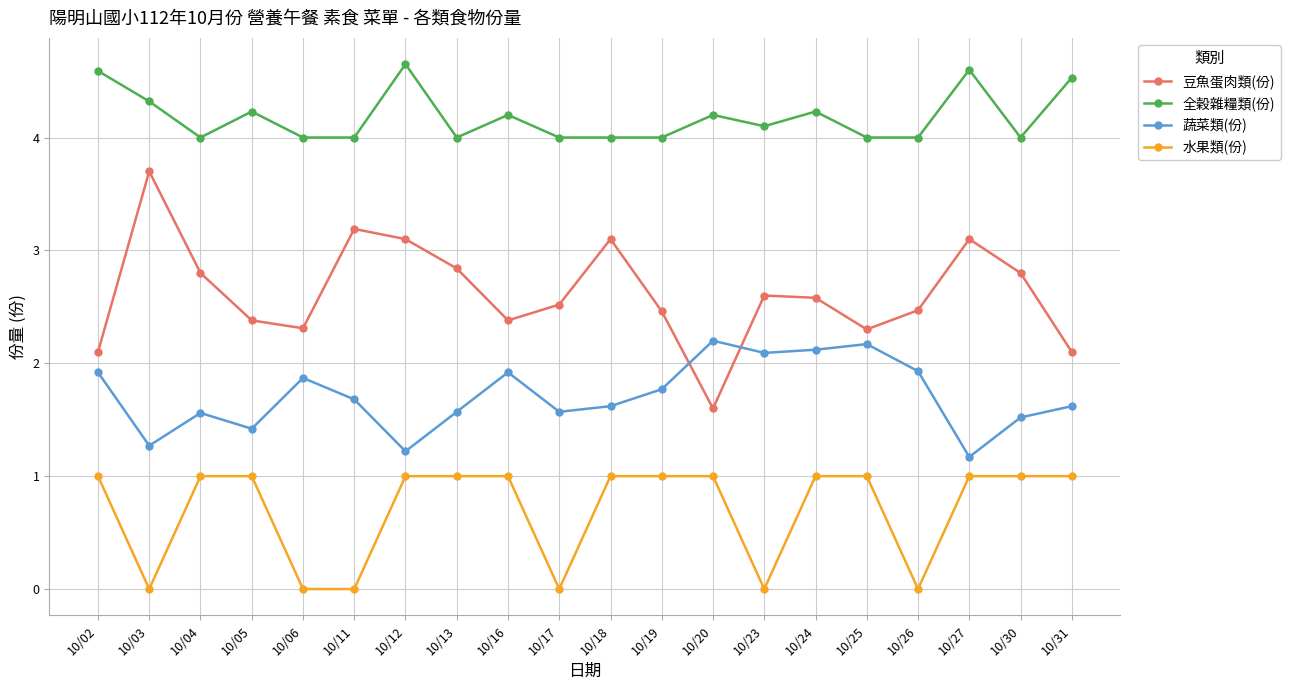

What are all the series names shown in the legend?

豆魚蛋肉類(份), 全穀雜糧類(份), 蔬菜類(份), 水果類(份)